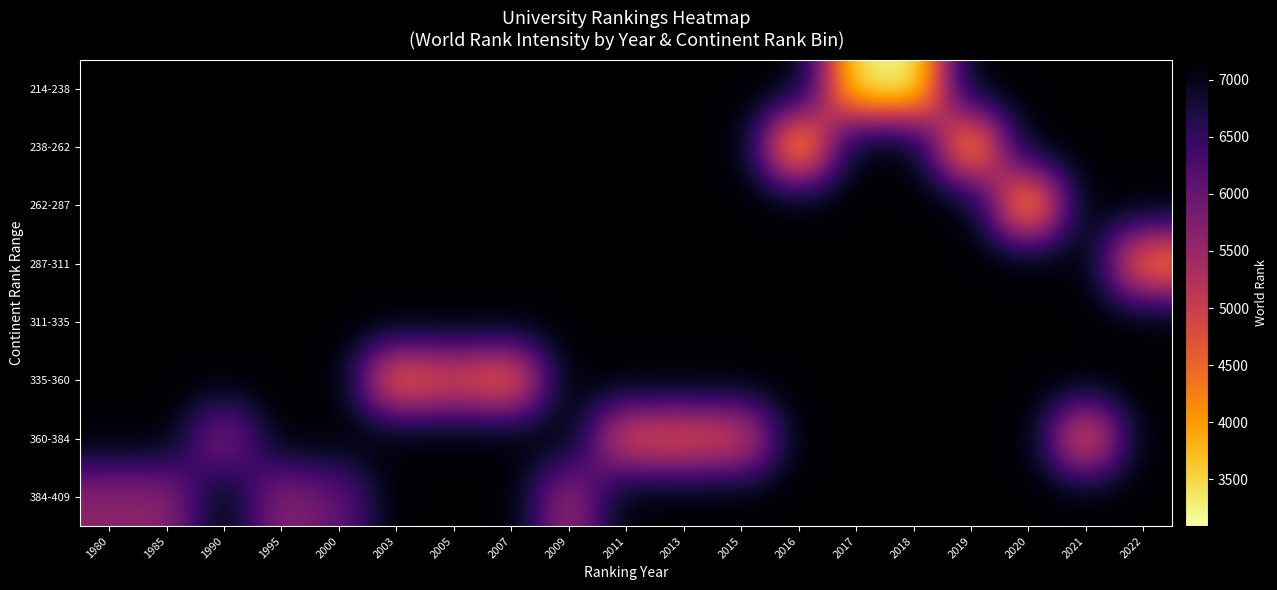

At which category is the sum across all series the highest?

2000